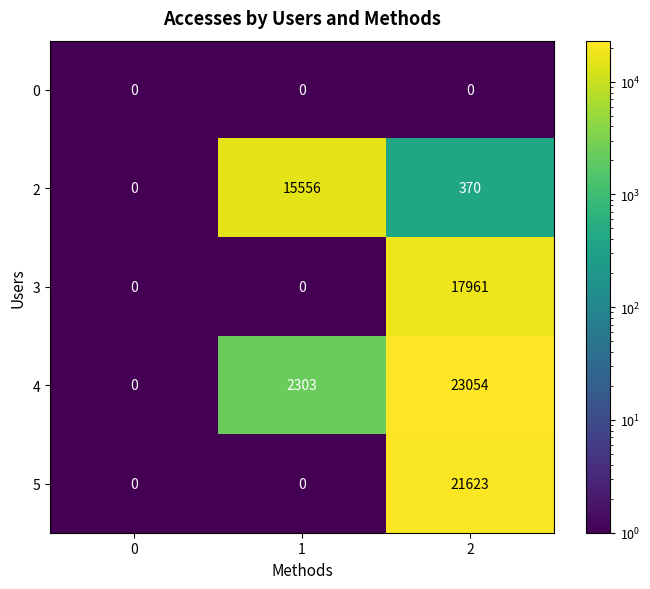

Which series has the largest total across all categories?

4